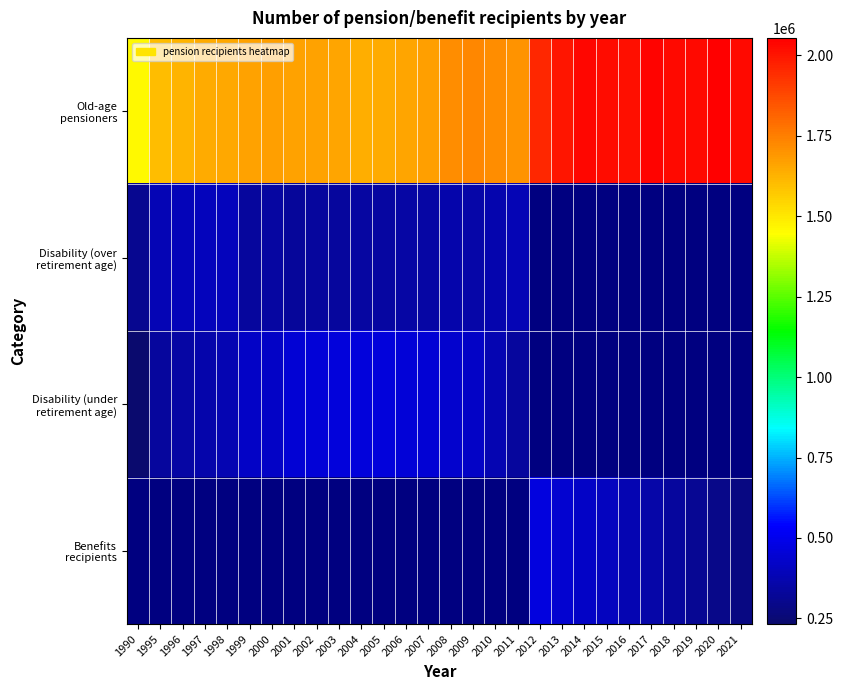

Is it true that Disability (over retirement age) equals 647730.6 at 1998?

False